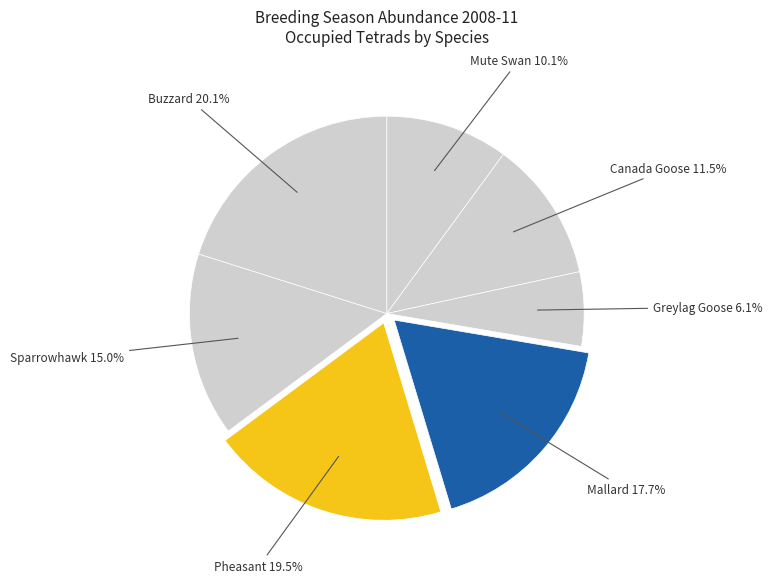

To the nearest percent, what is the difference between the largest and smallest slice percentages?

14%